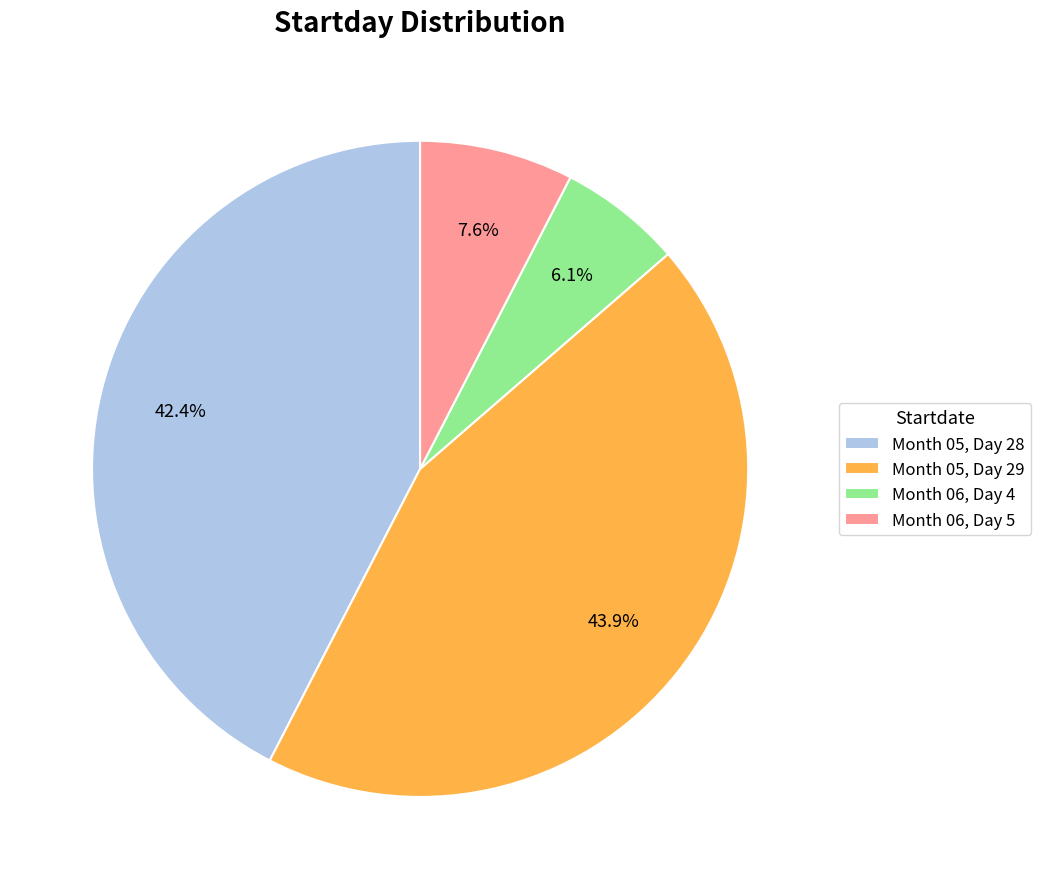

Is the sum of Month 05, Day 28 and Month 06, Day 4 greater than half?

No